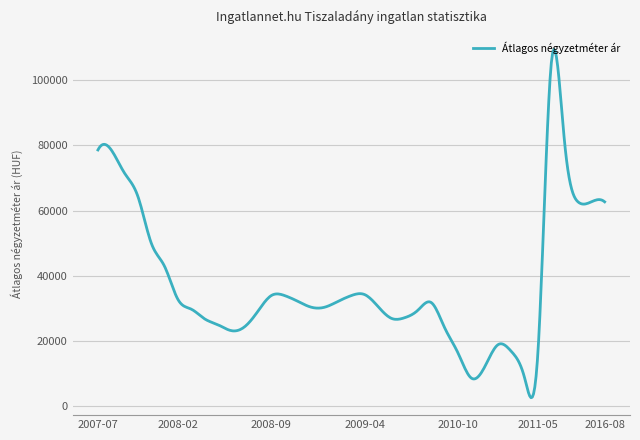

What is the difference between the maximum and minimum values?

106758.0